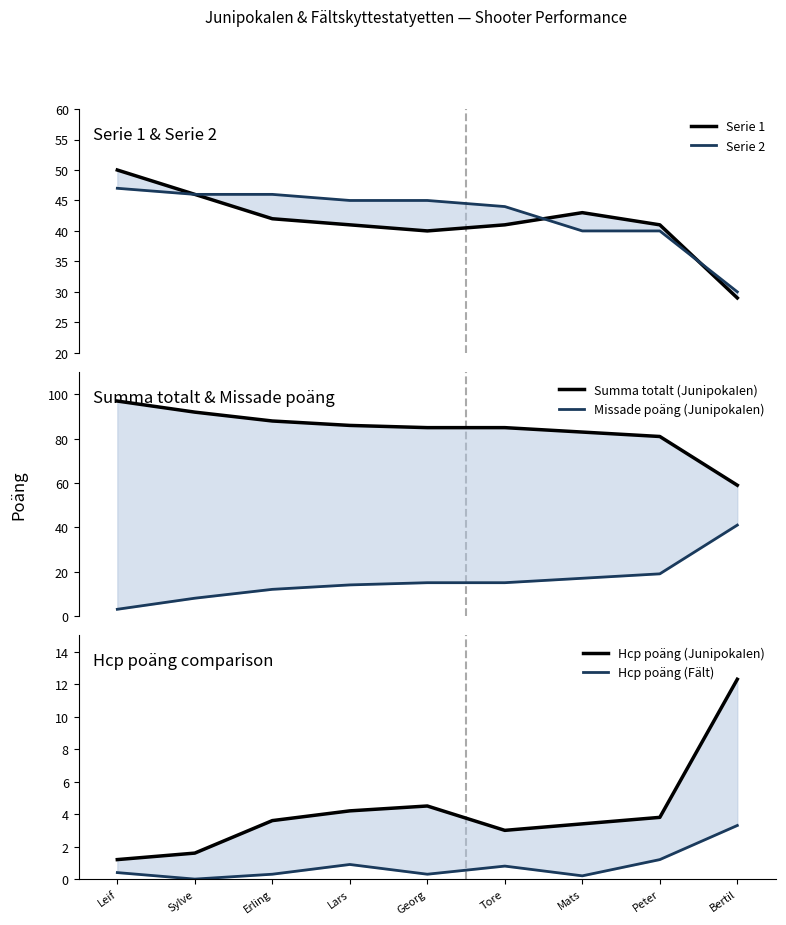

Reading left to right, extract all data points from this chart.

Serie 1: Leif=50.0	Sylve=46.0	Erling=42.0	Lars=41.0	Georg=40.0	Tore=41.0	Mats=43.0	Peter=41.0	Bertil=29.0
Serie 2: Leif=47.0	Sylve=46.0	Erling=46.0	Lars=45.0	Georg=45.0	Tore=44.0	Mats=40.0	Peter=40.0	Bertil=30.0
Summa totalt (JunipokaIen): Leif=97.0	Sylve=92.0	Erling=88.0	Lars=86.0	Georg=85.0	Tore=85.0	Mats=83.0	Peter=81.0	Bertil=59.0
Missade poäng (JunipokaIen): Leif=3.0	Sylve=8.0	Erling=12.0	Lars=14.0	Georg=15.0	Tore=15.0	Mats=17.0	Peter=19.0	Bertil=41.0
Hcp poäng (JunipokaIen): Leif=1.2	Sylve=1.6	Erling=3.6	Lars=4.2	Georg=4.5	Tore=3.0	Mats=3.4	Peter=3.8	Bertil=12.3
Hcp poäng (Fält): Leif=0.4	Sylve=0.0	Erling=0.3	Lars=0.9	Georg=0.3	Tore=0.8	Mats=0.2	Peter=1.2	Bertil=3.3